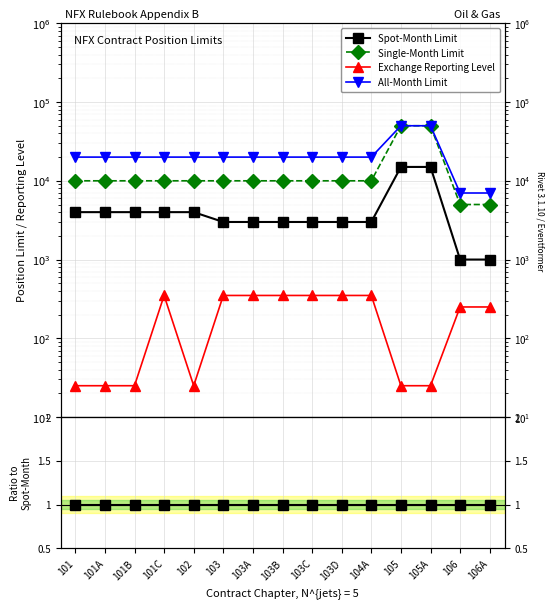

List the series in order of their peak value, lowest first.

Exchange Reporting Level, Spot-Month Limit, Single-Month Limit, All-Month Limit